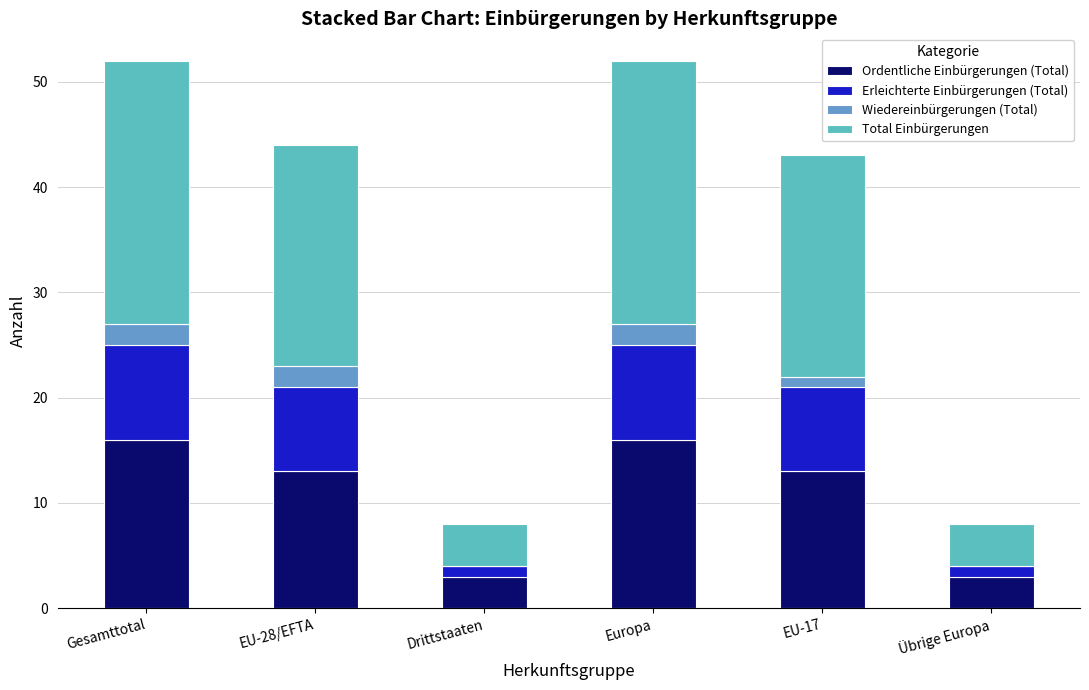

The Ordentliche Einbürgerungen (Total) series shows 13 at EU-28/EFTA. True or false?

True